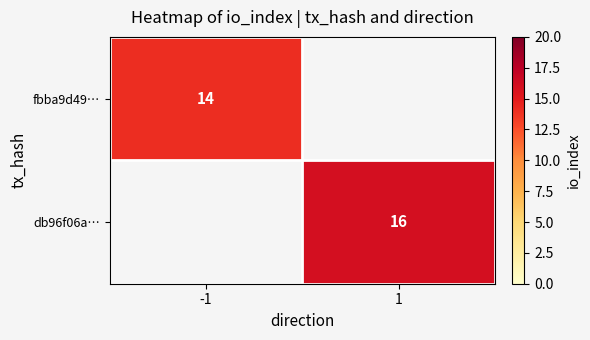

The value of db96f06a… at 1 is 16. True or false?

True